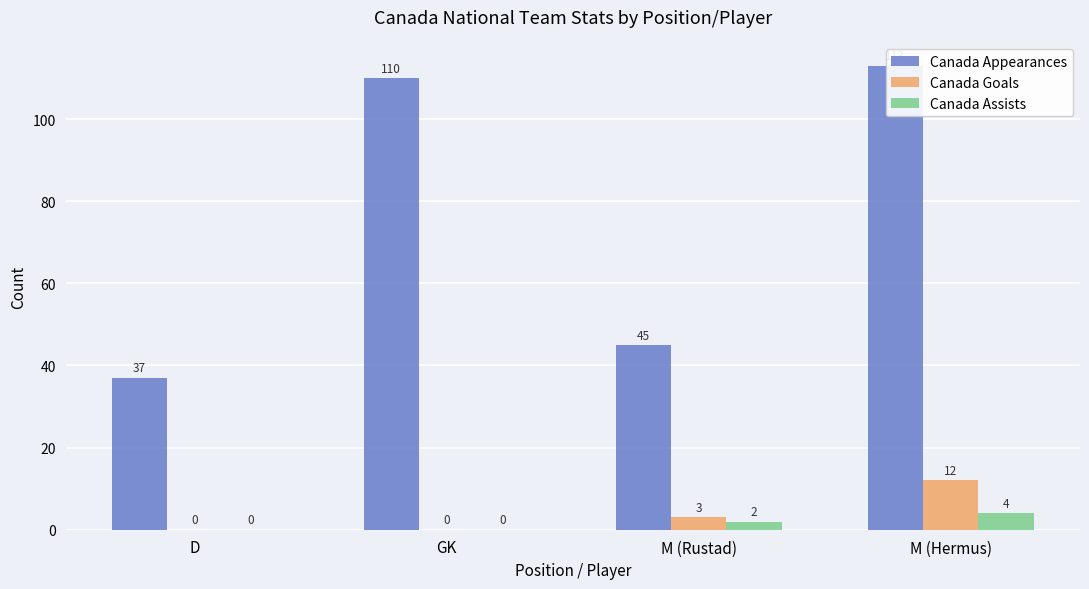

Which series has the widest spread of values?

Canada Appearances